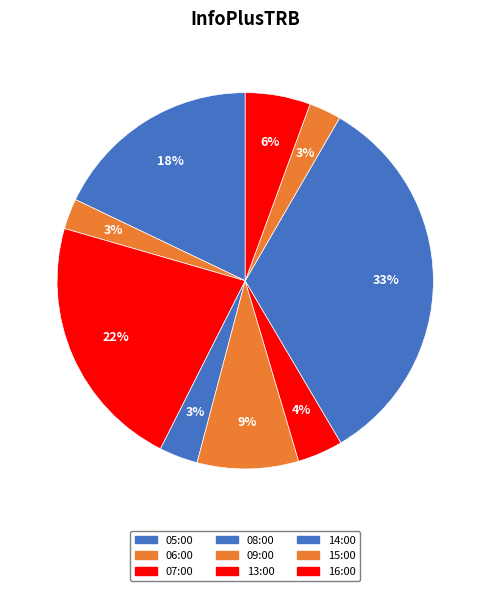

The 13:00 slice represents 1% of the pie. True or false?

False